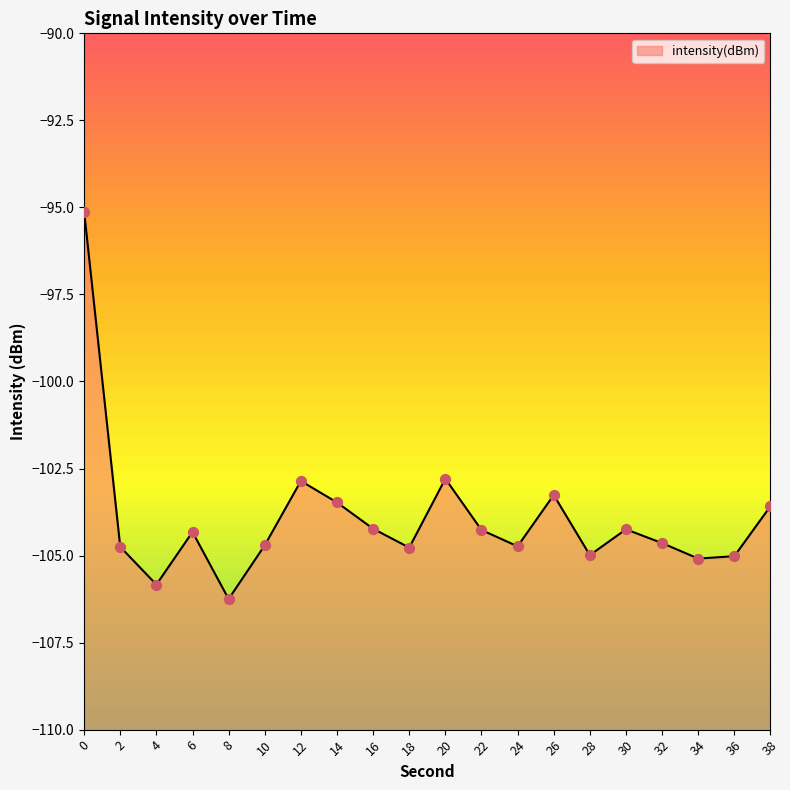

What is the change in value from 10 to 34?

-0.4